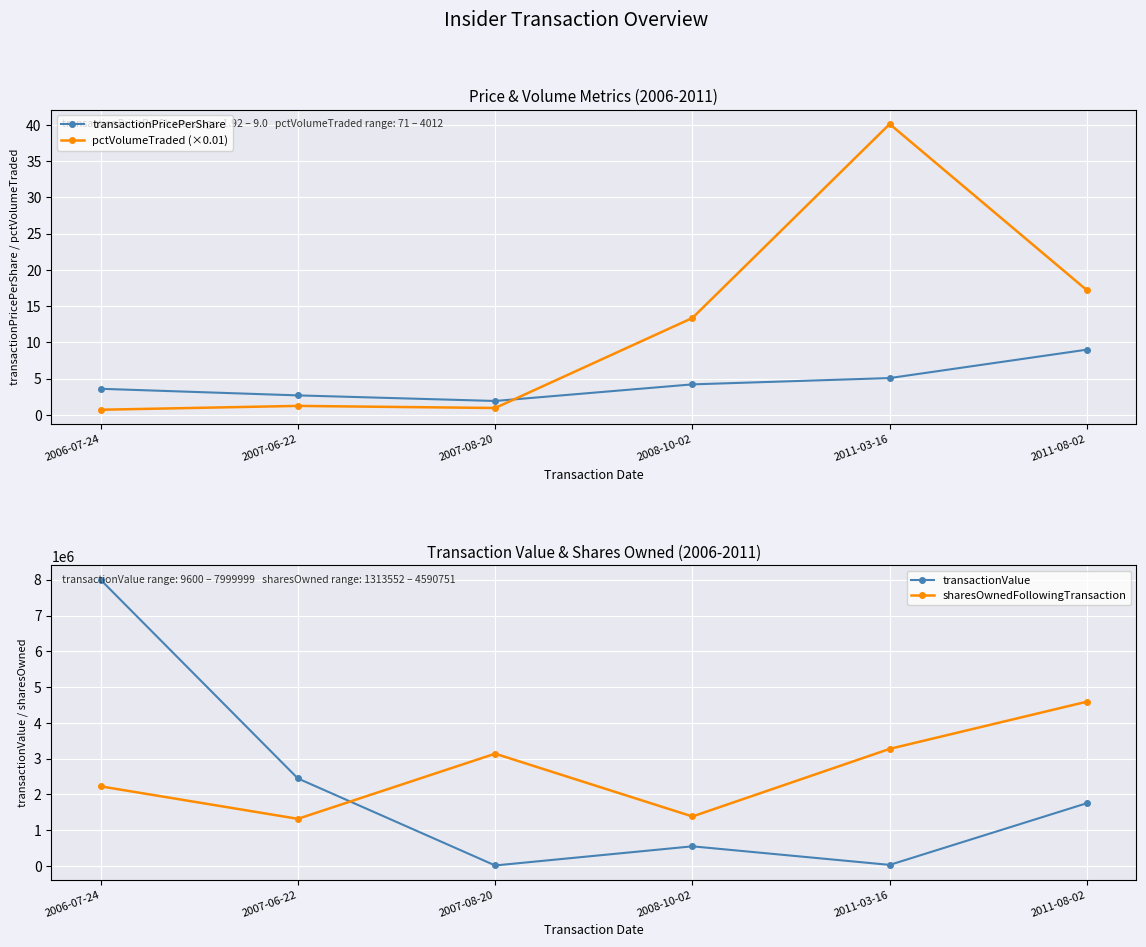

What is the lowest value of the pctVolumeTraded (×0.01) series?

0.7